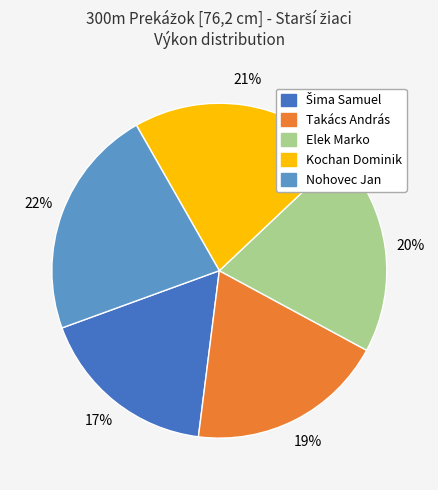

Is there any slice that represents more than half of the pie?

No